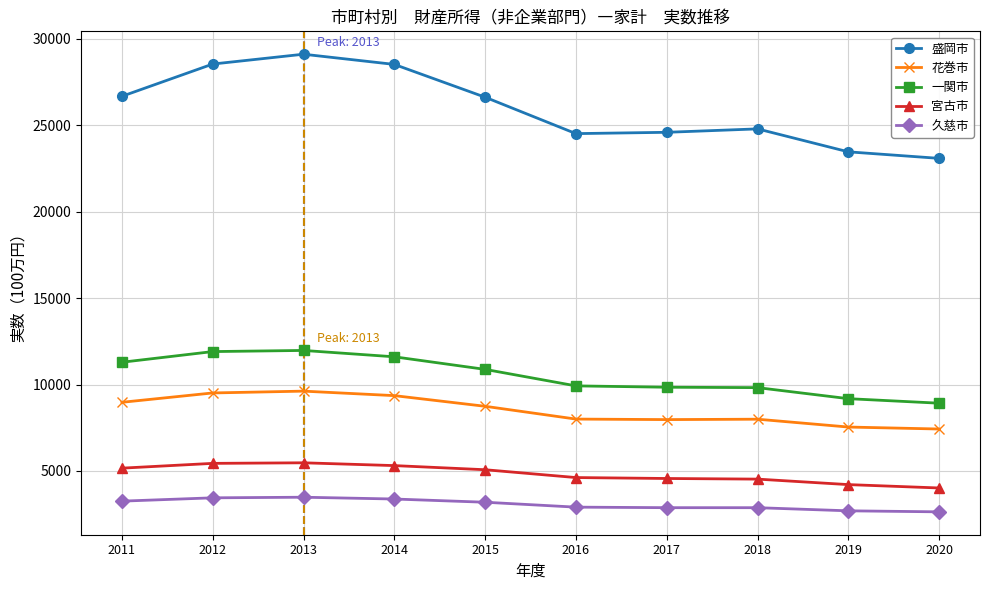

What is the difference between the highest and lowest values at 2017?

21722